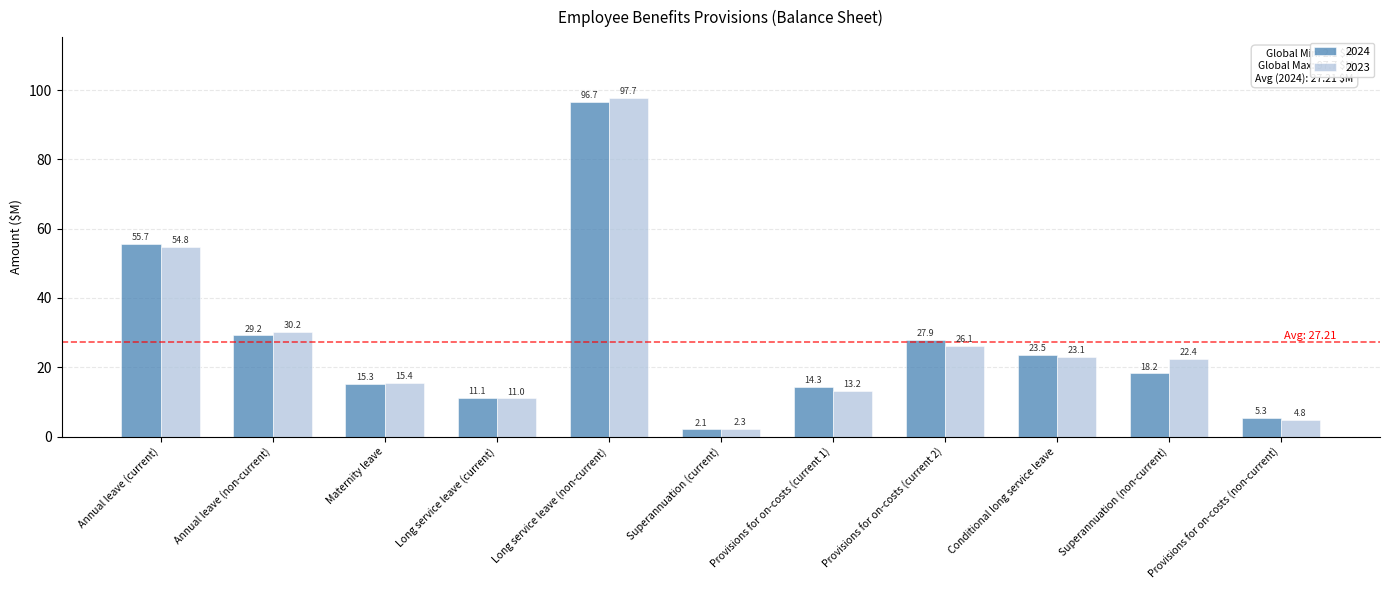

What is the label of the 10th bar from the right?

Annual leave (non-current)